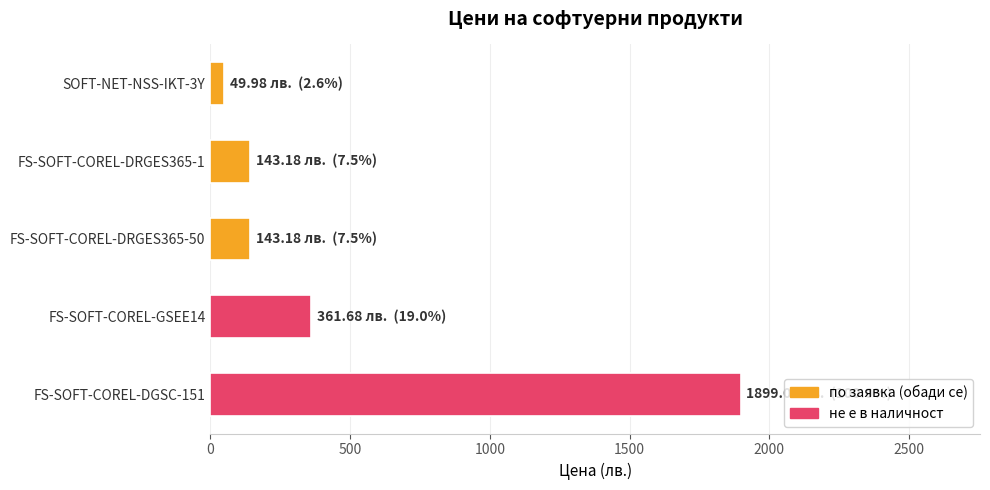

What is the difference between the second highest and minimum values?

311.7